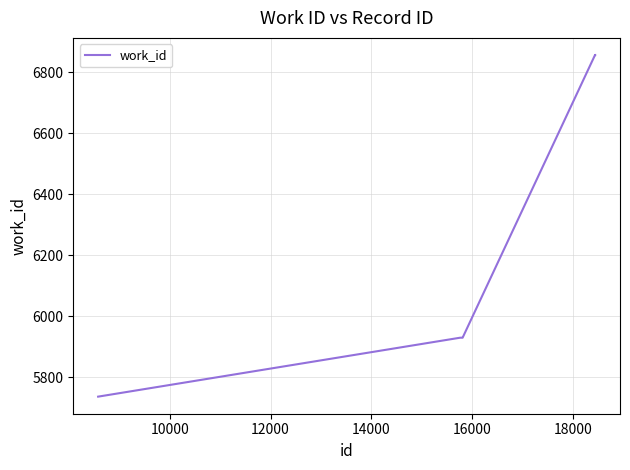

What is the difference between the maximum and second lowest values?

926